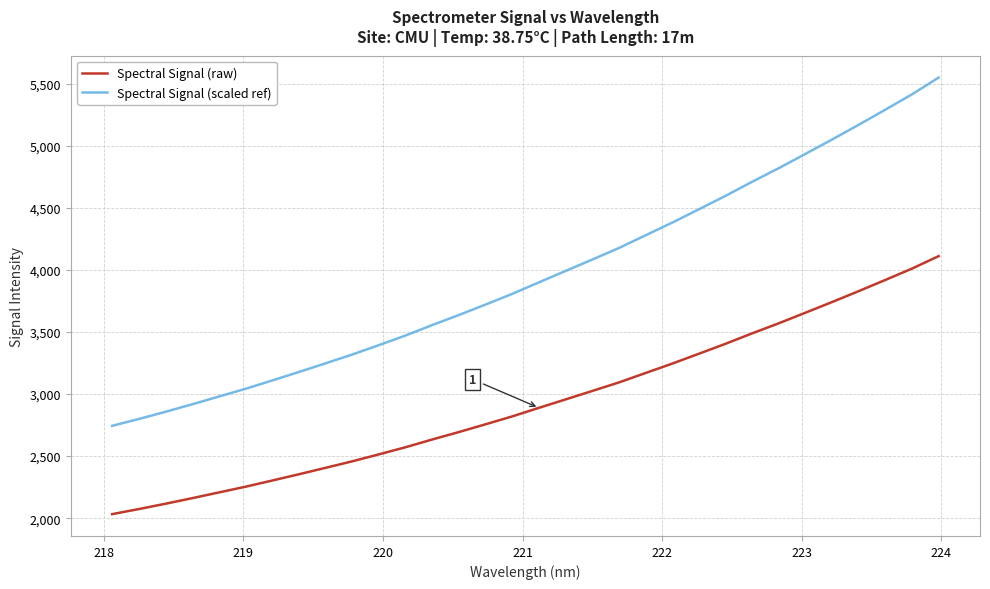

What is the minimum value shown in the chart?

2032.3